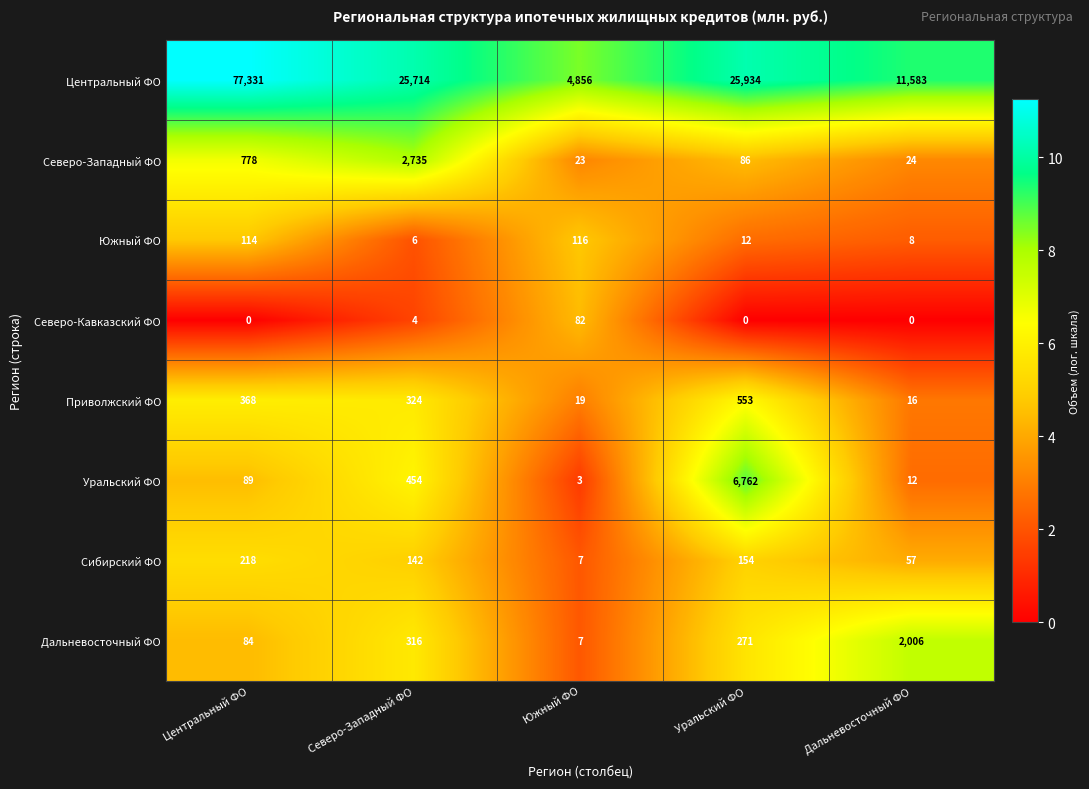

Which series has the largest total across all categories?

Центральный ФО